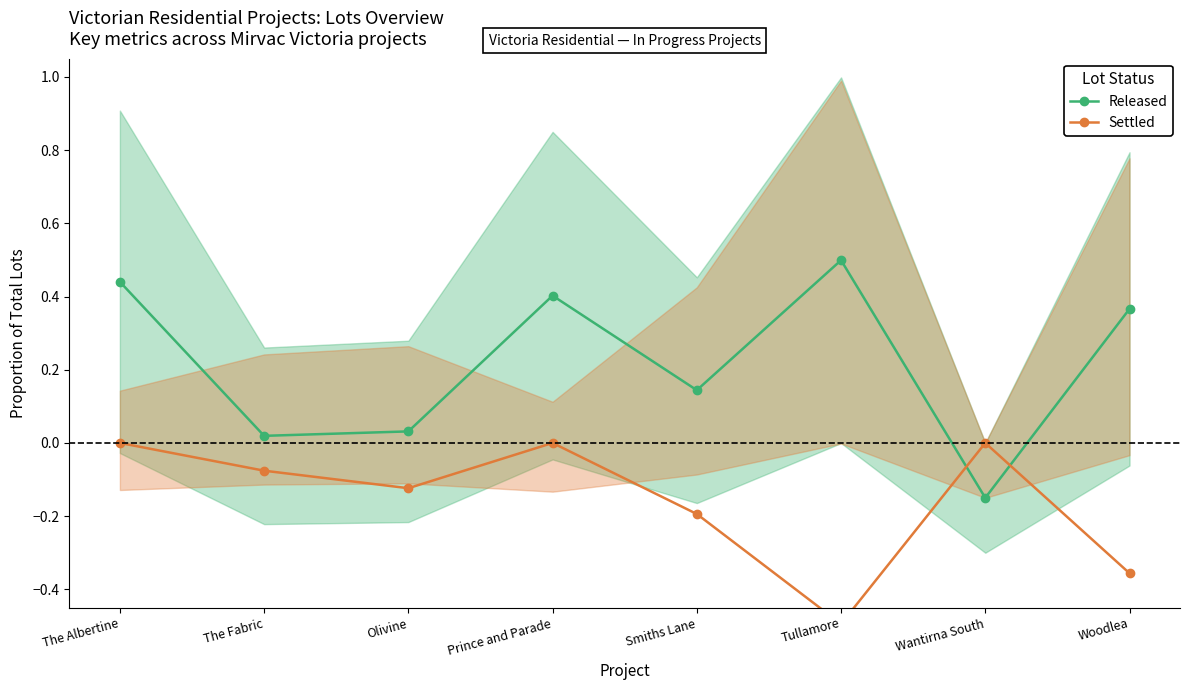

True or false: Released has more than 0 interior local peaks.

True